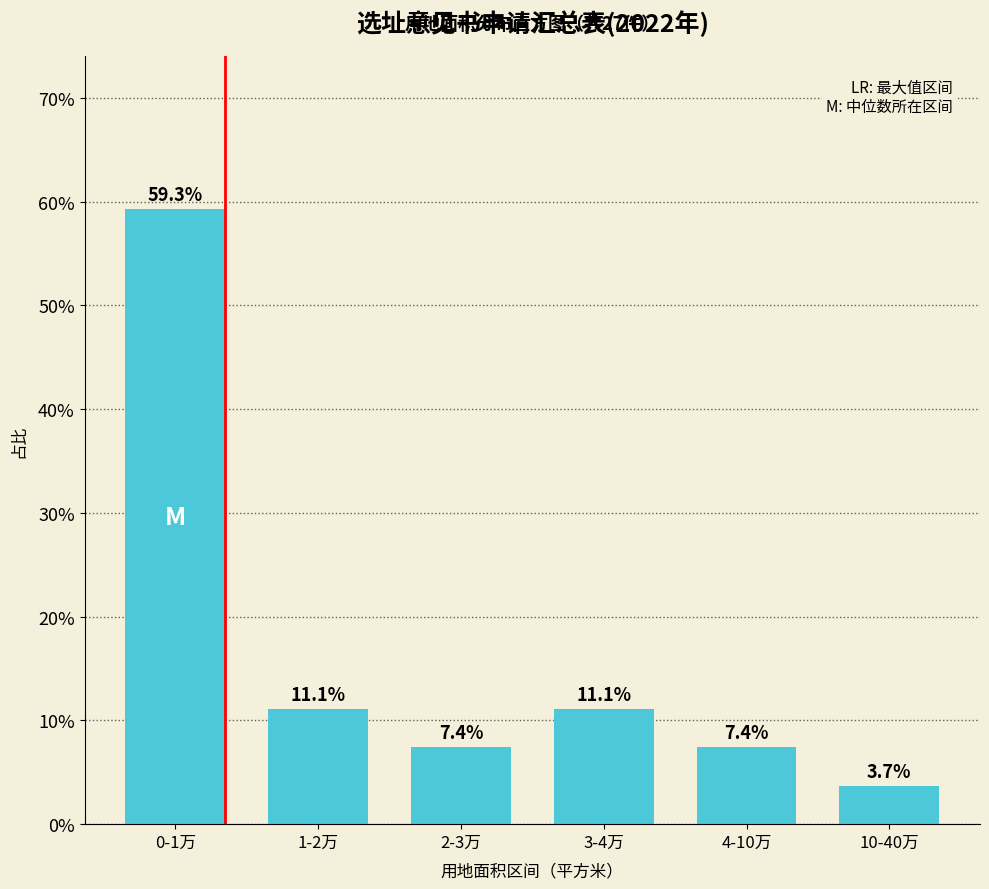

Reading left to right, extract all data points from this chart.

59.3	11.1	7.4	11.1	7.4	3.7